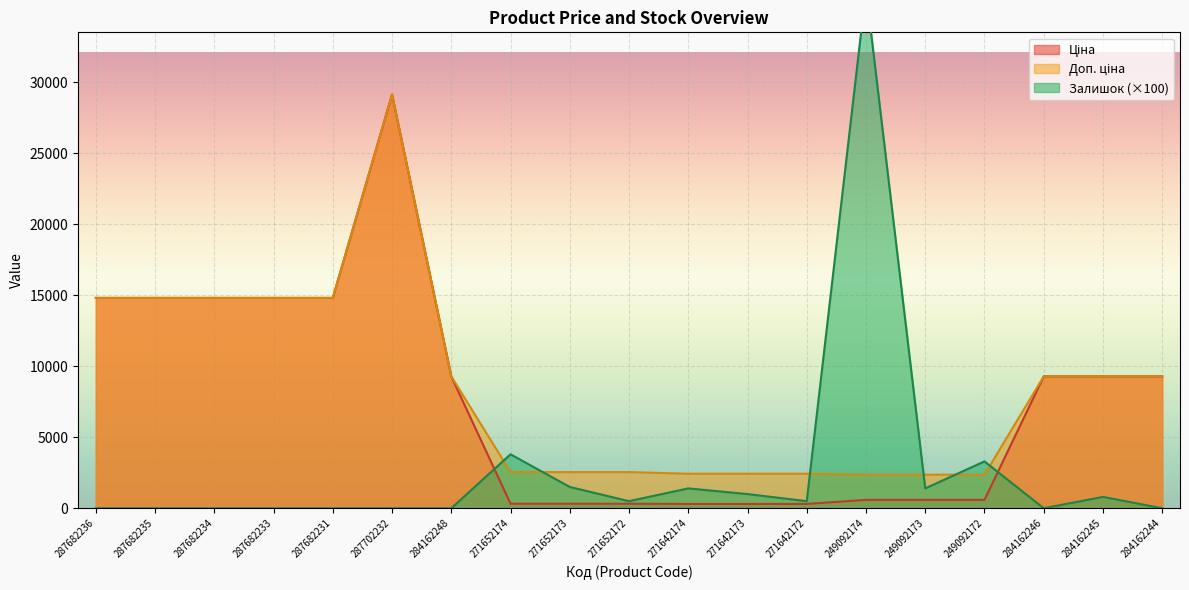

What is the label of the 18th point from the left?

284162245